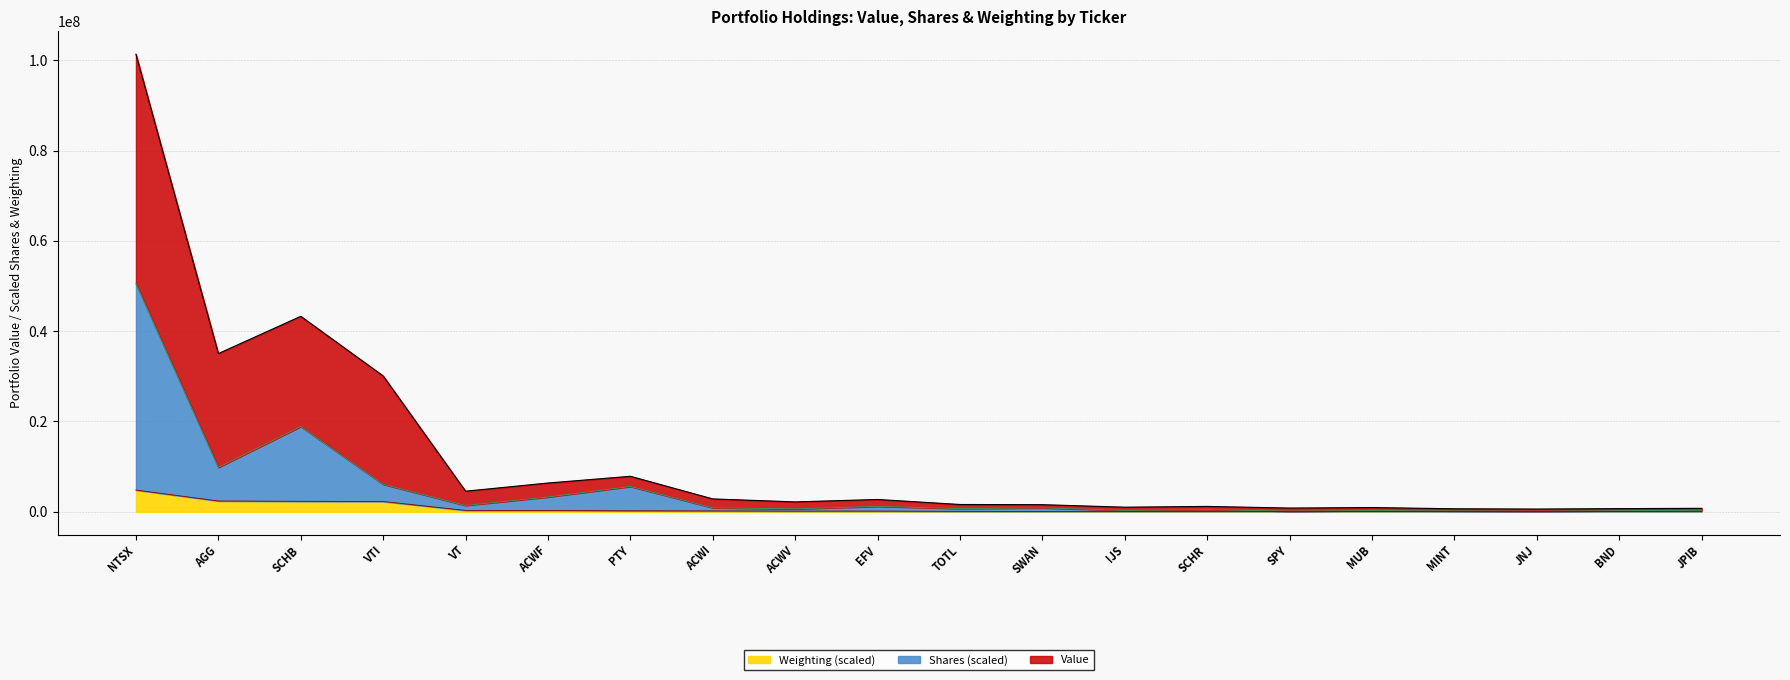

What is the total value across all series at SWAN?

1566830